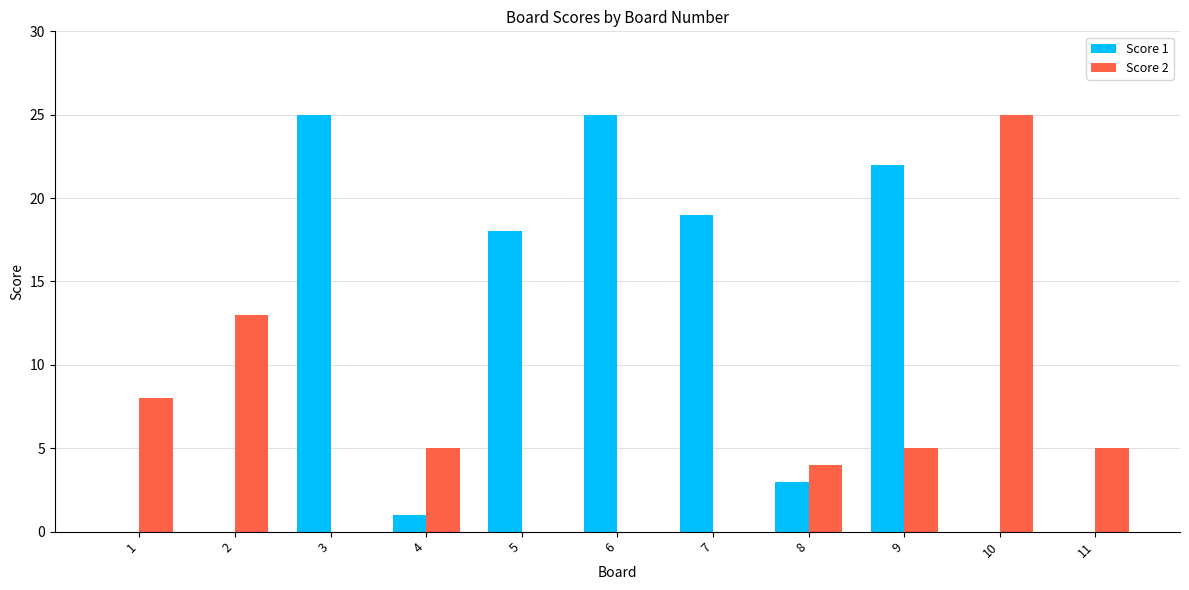

How many data points does each series have?

11